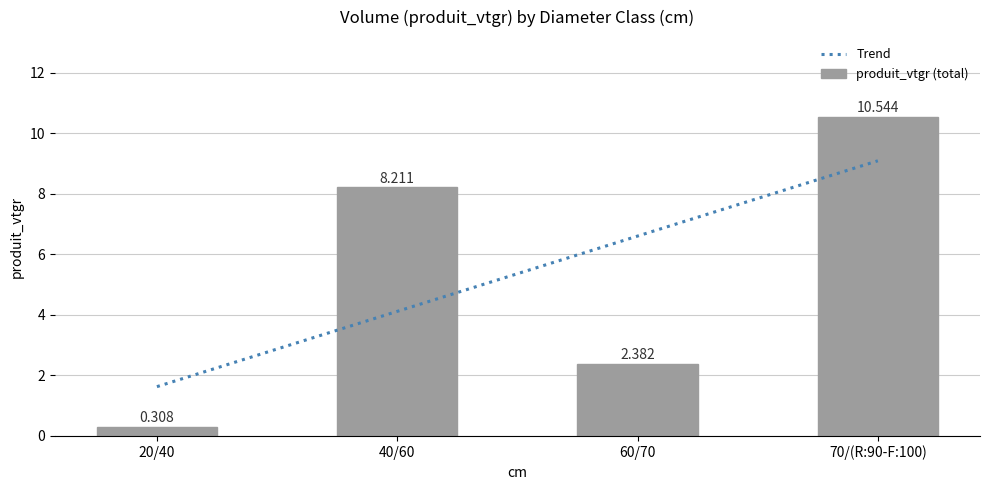

Rank the categories by value from lowest to highest.

20/40, 60/70, 40/60, 70/(R:90-F:100)